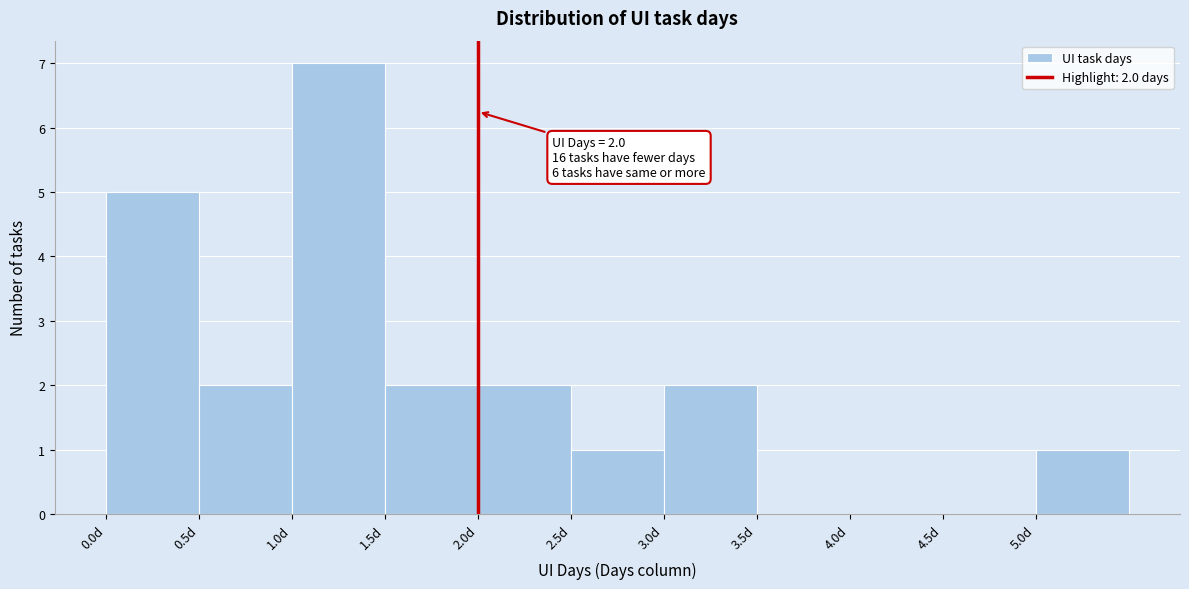

Over which range of the x-axis is the bar tallest?

1.0 to 1.5